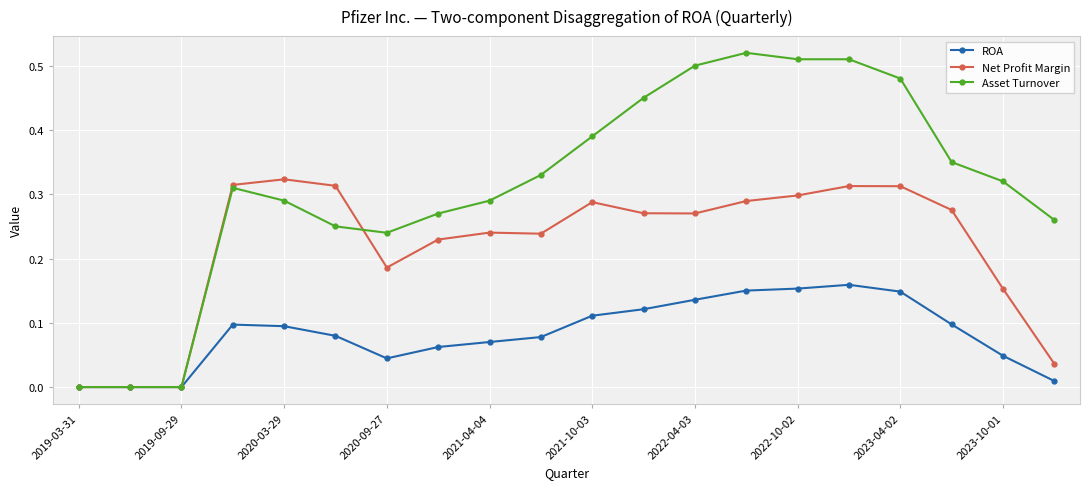

Rank the series by their maximum value, from highest to lowest.

Asset Turnover, Net Profit Margin, ROA